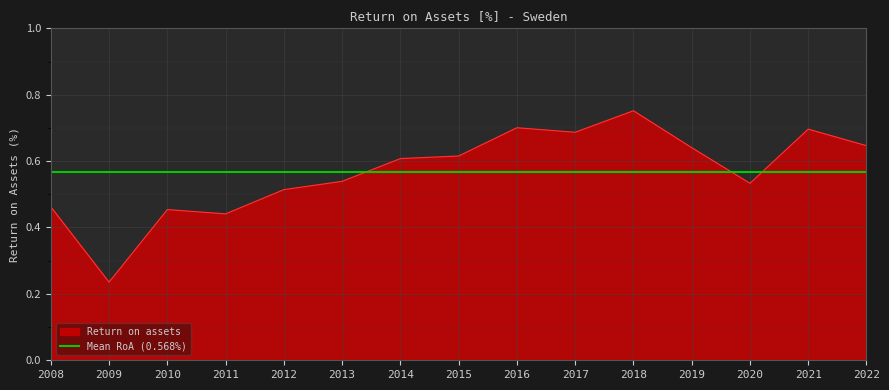

Which category has the highest value in the Return on assets series?

2018